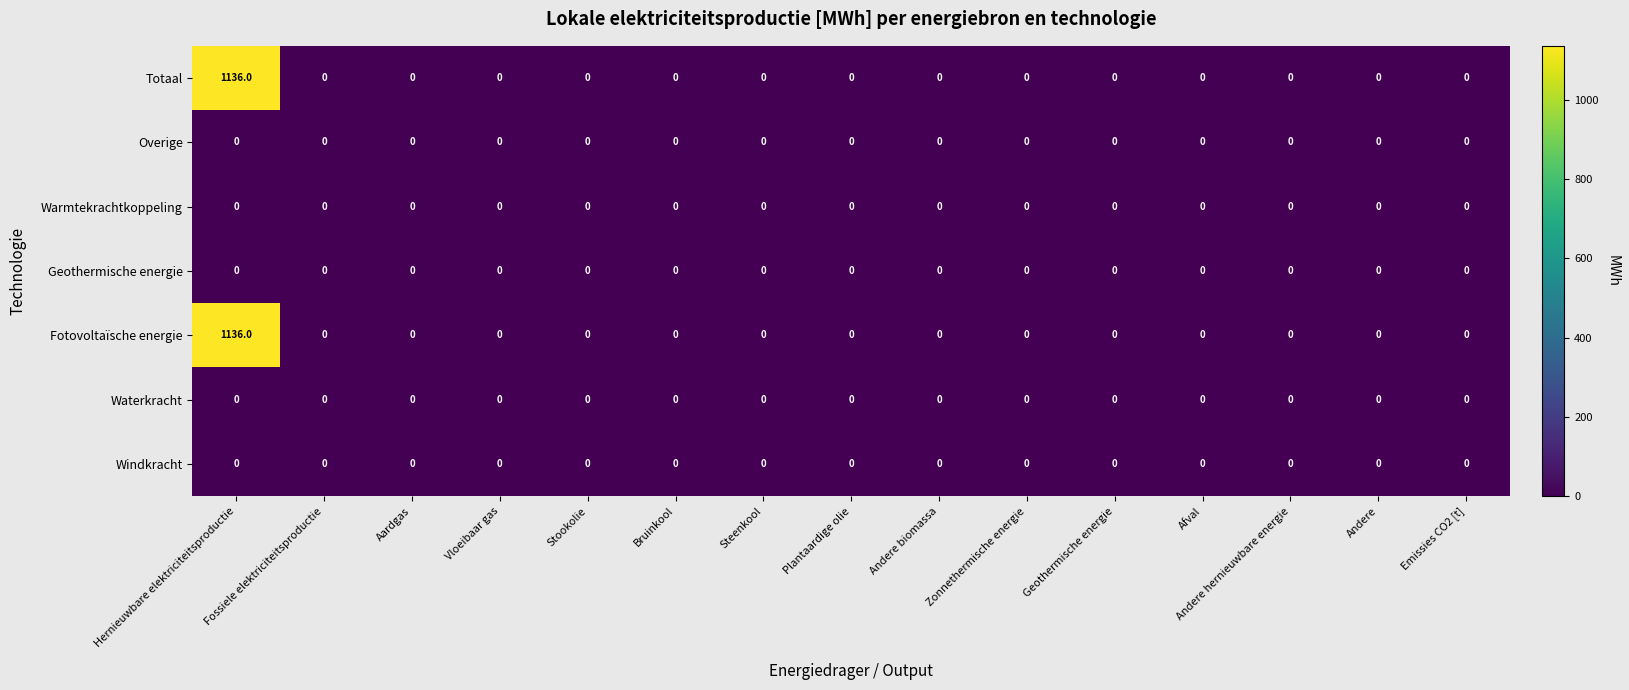

How many data points does each series have?

15